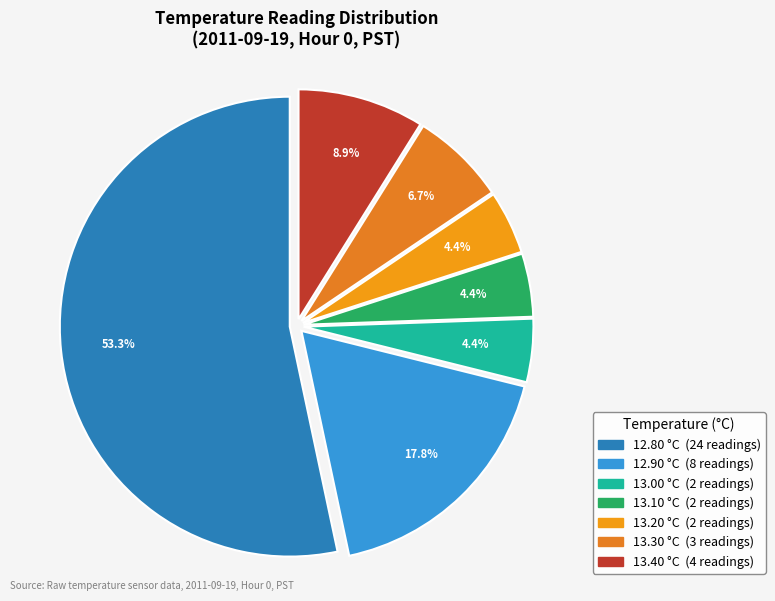

How many slices are in this pie chart?

7